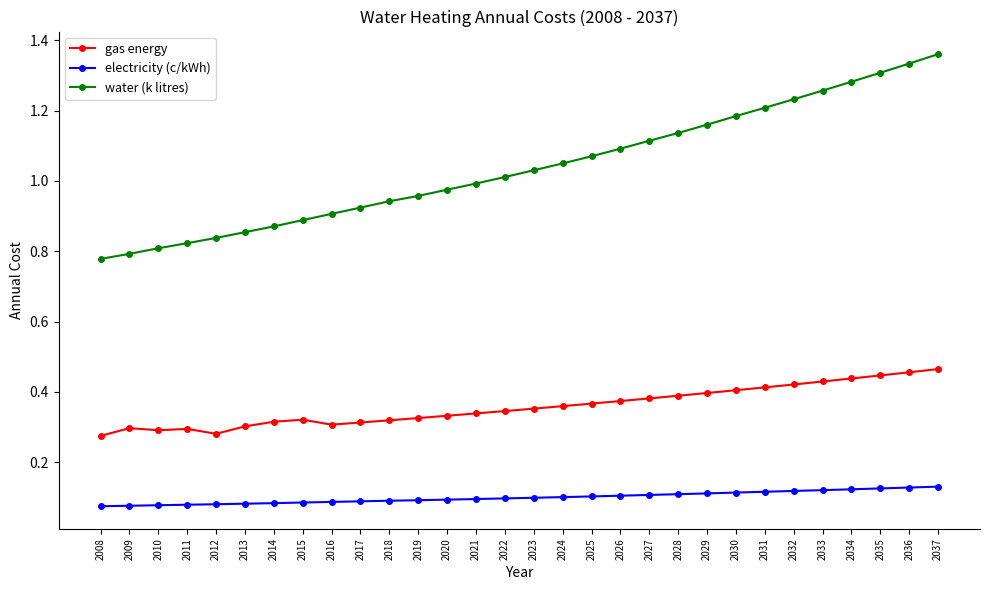

True or false: gas energy and electricity (c/kWh) intersect in this chart.

False